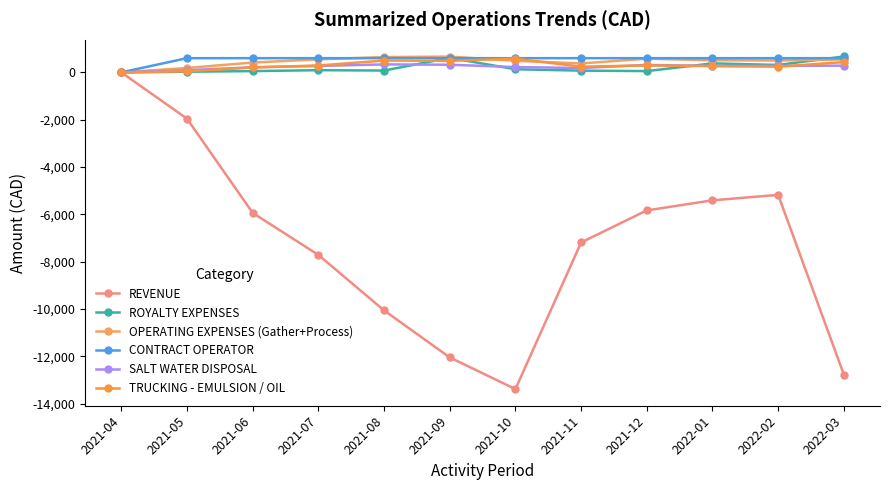

What is the total value across all series at 2021-11?

-5712.8